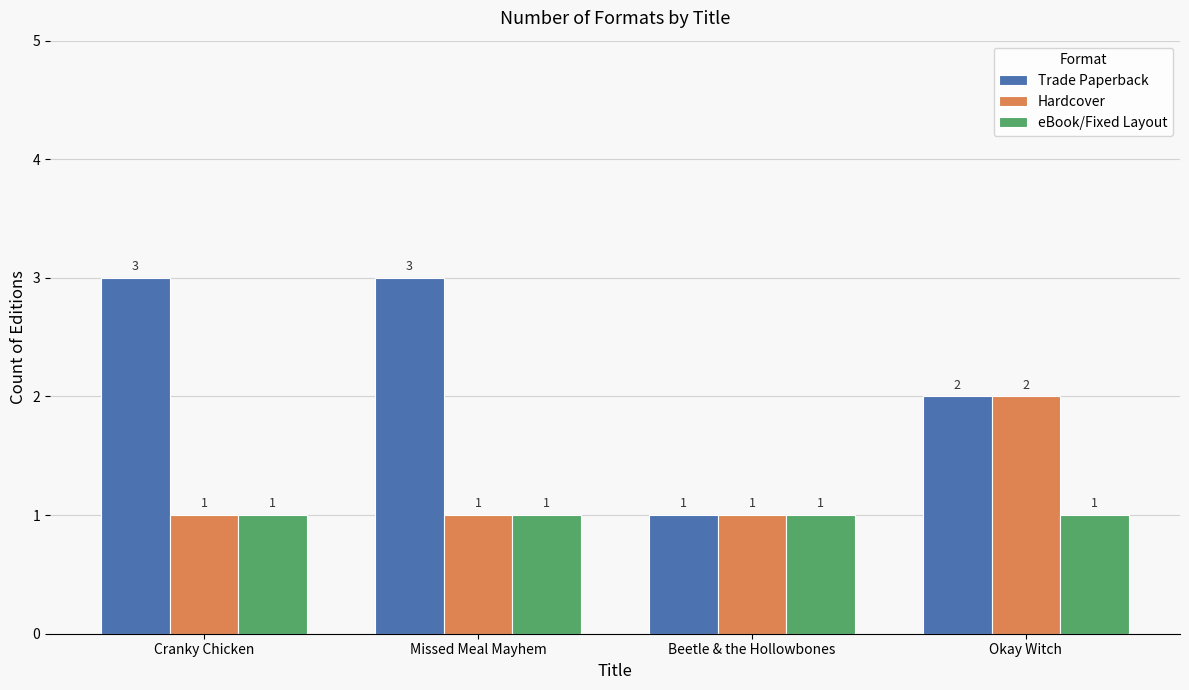

Which series has the largest range (max minus min)?

Trade Paperback